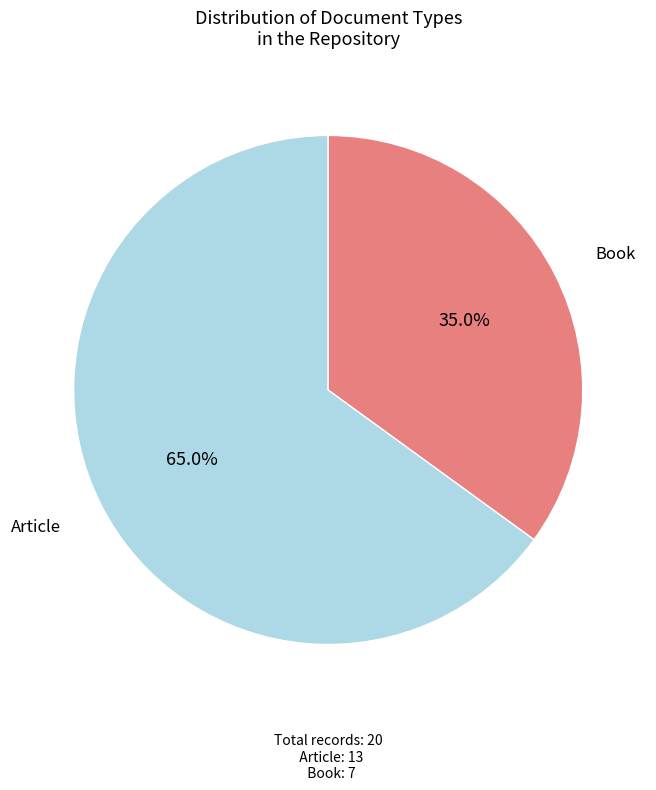

Is there any slice that represents more than half of the pie?

Yes